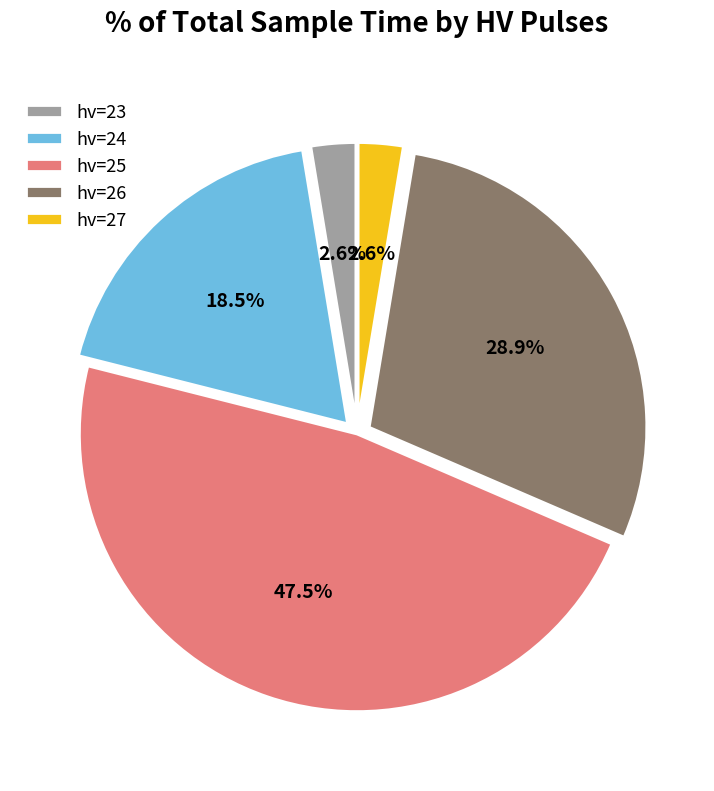

What is the largest slice in the pie chart?

hv=25